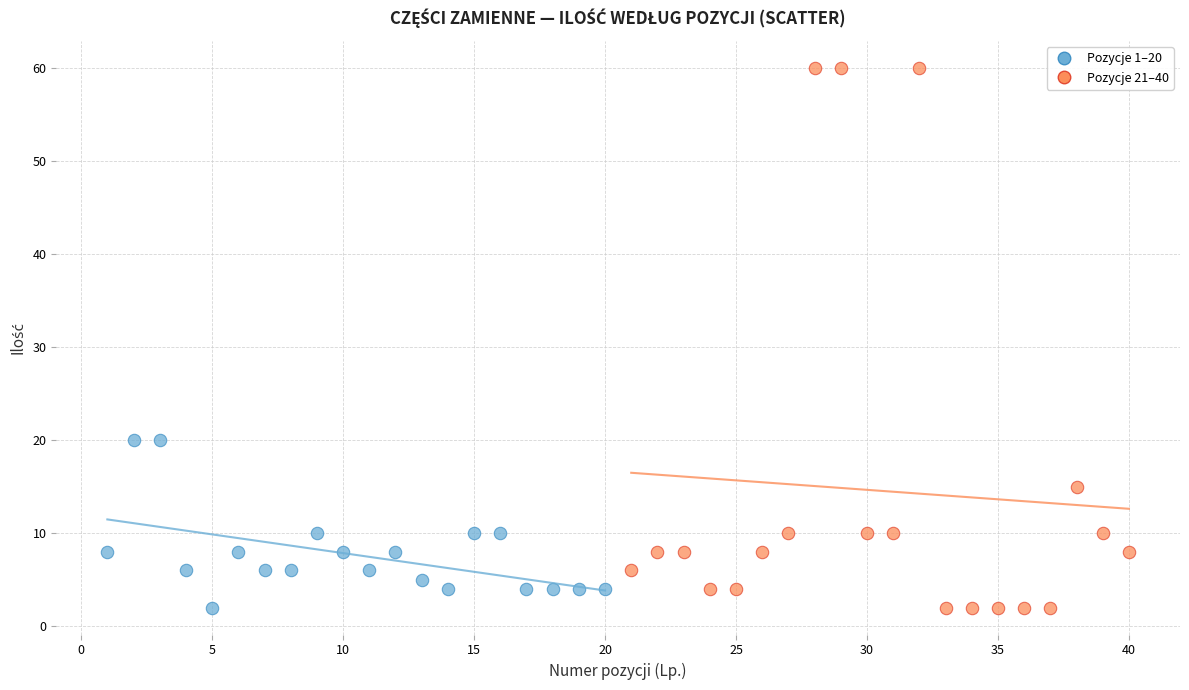

Which series has the widest spread of Y values?

Pozycje 21–40